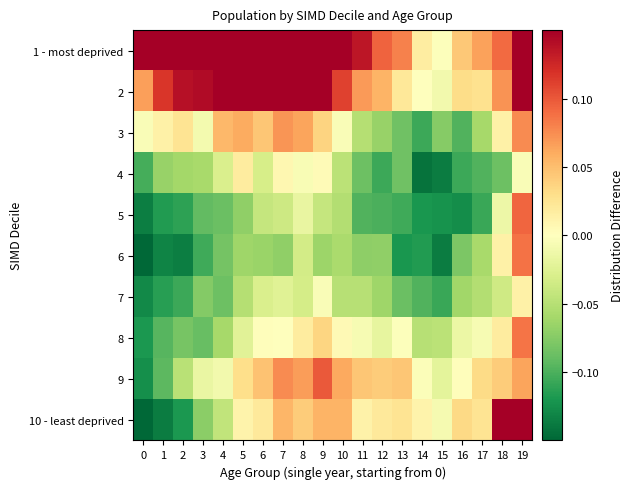

Rank the series by their maximum value, from lowest to highest.

7, 4, 3, 8, 6, 5, 9, 2, 1 - most deprived, 10 - least deprived